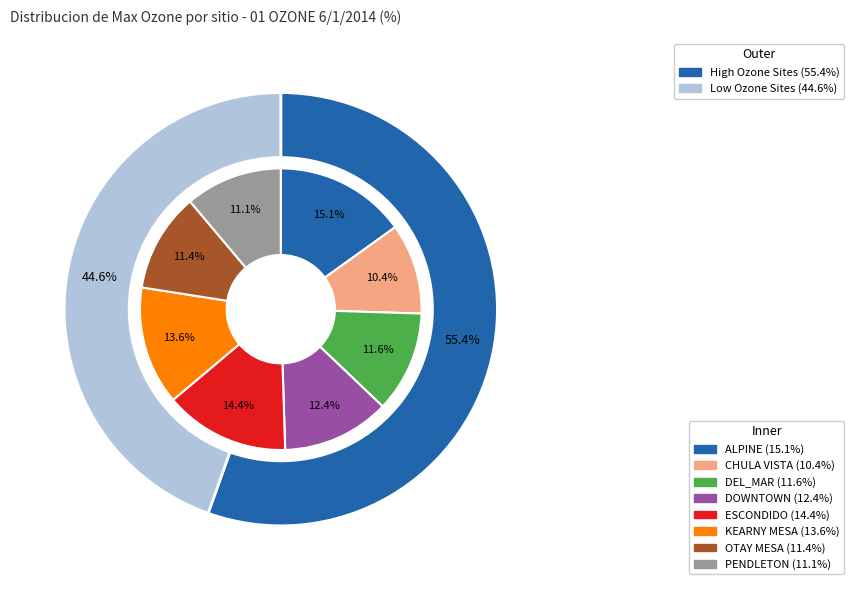

How many segments does this pie chart have?

8